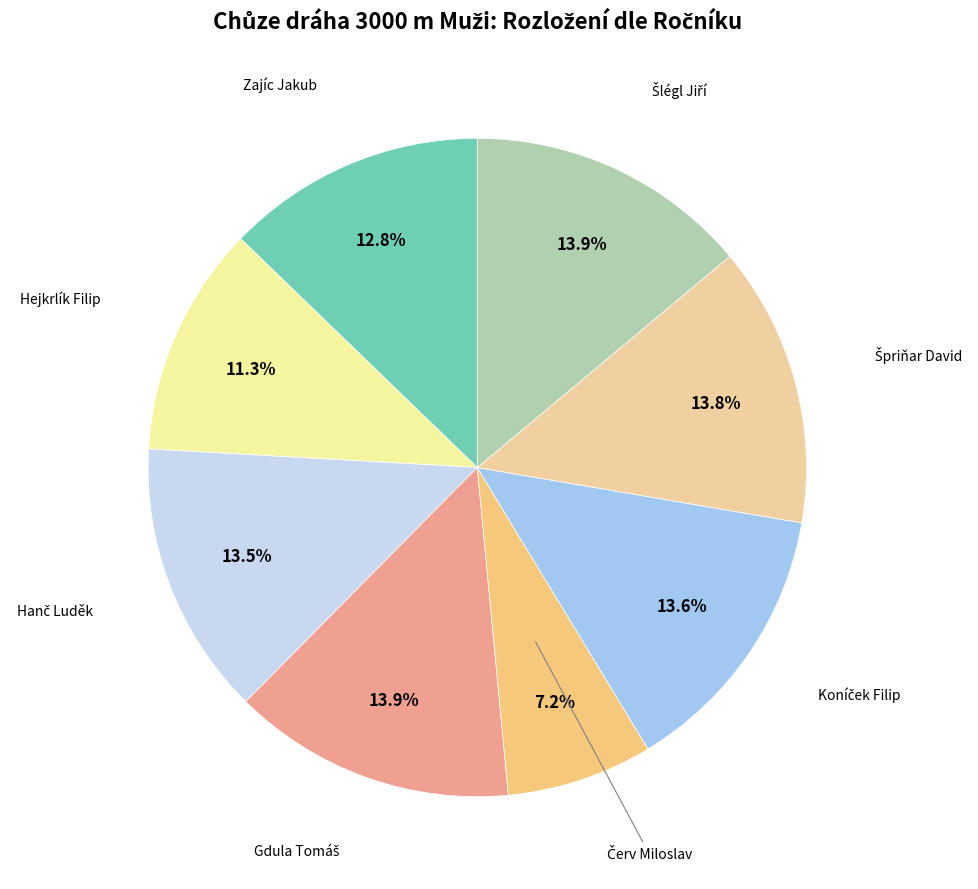

How many segments does this pie chart have?

8